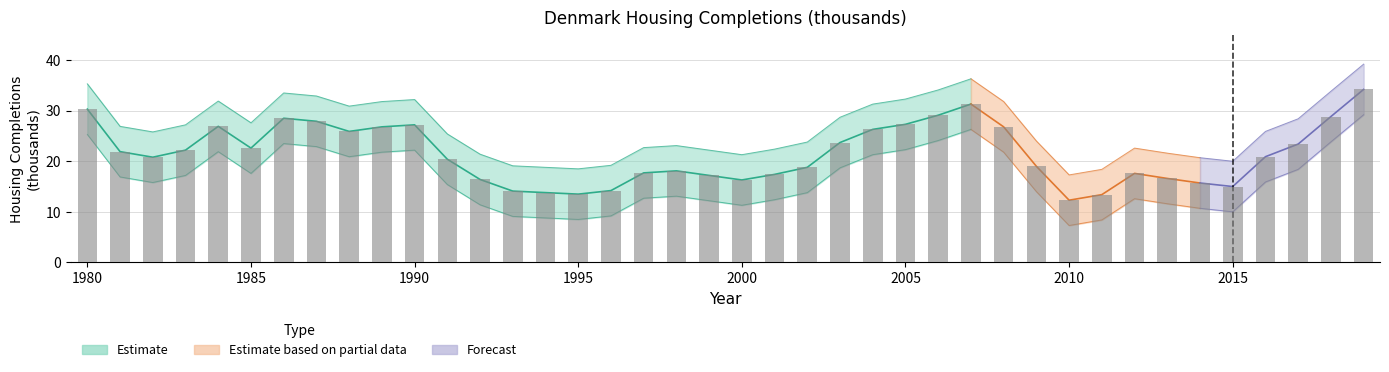

What is the maximum value shown in the chart?

39.2